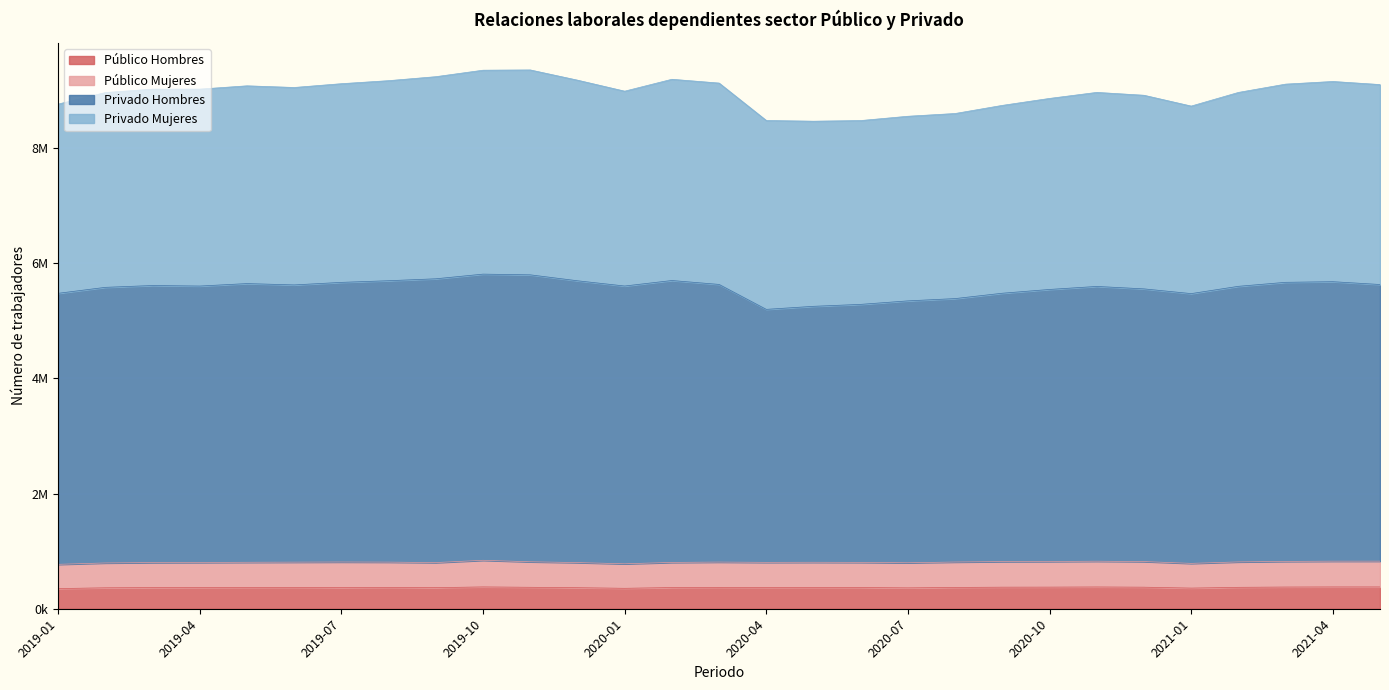

True or false: Público Hombres and Privado Hombres intersect in this chart.

False